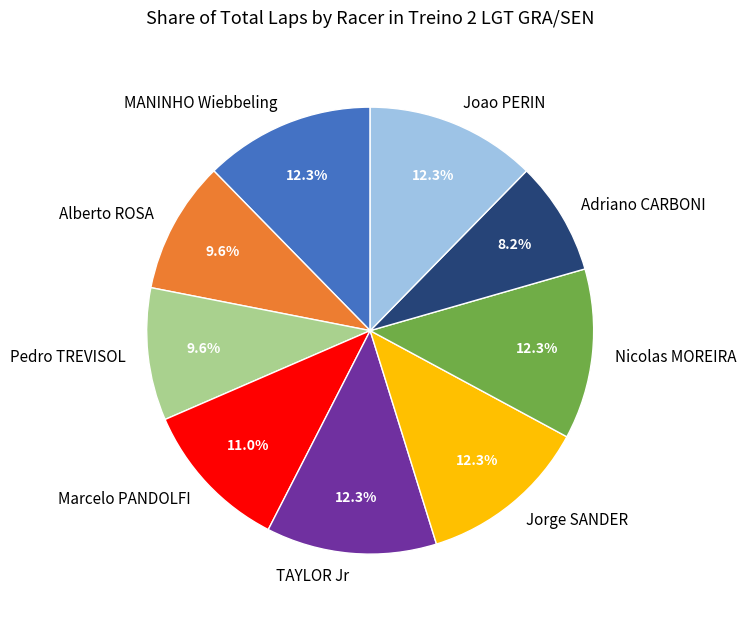

How many slices are in this pie chart?

9